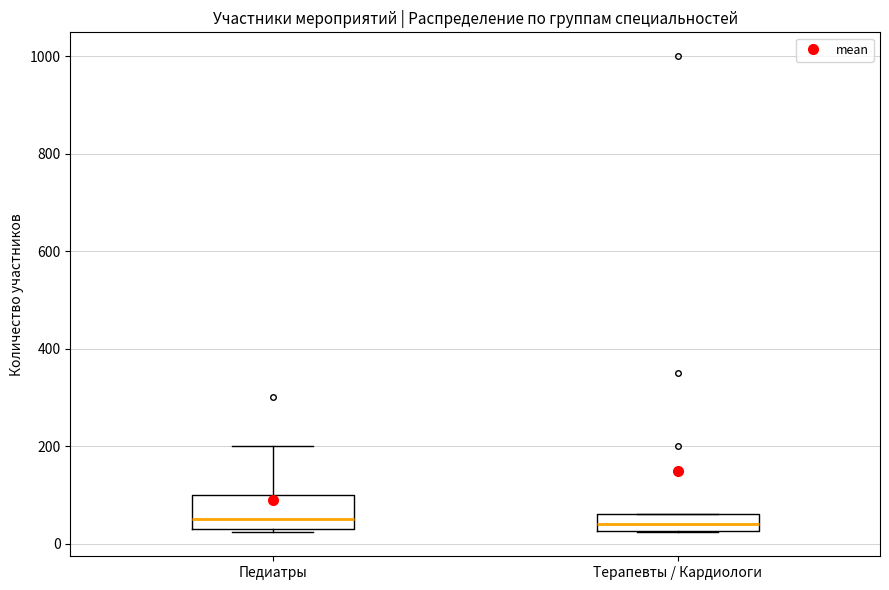

Reading left to right, transcribe this box plot: for each box, give where its median line is, the range the box spans, and where its two whiskers end, as read against the y-axis. The values are not printed on the chart, so give them approximately, as read against the axis.

Педиатры: median 60, box 40 to 100, whiskers 20 to 200
Терапевты / Кардиологи: median 40, box 20 to 60, whiskers 20 to 60